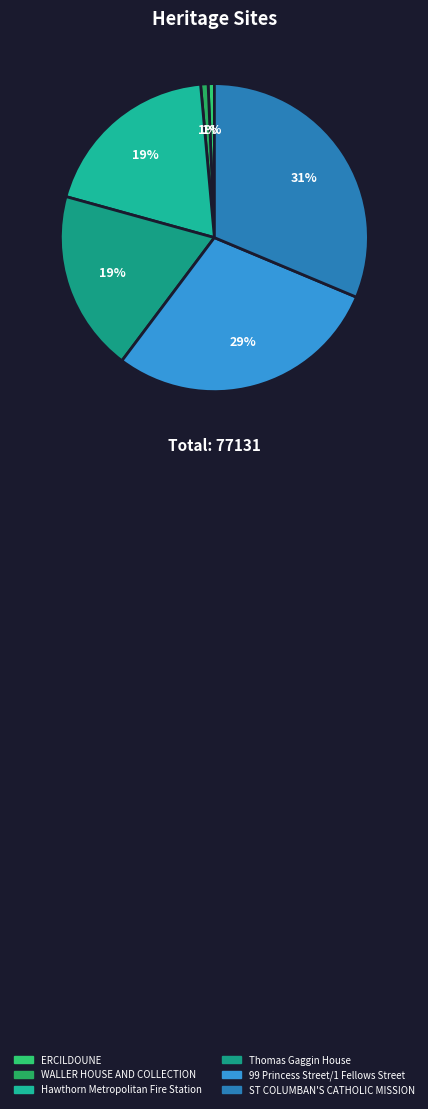

How many segments does this pie chart have?

6